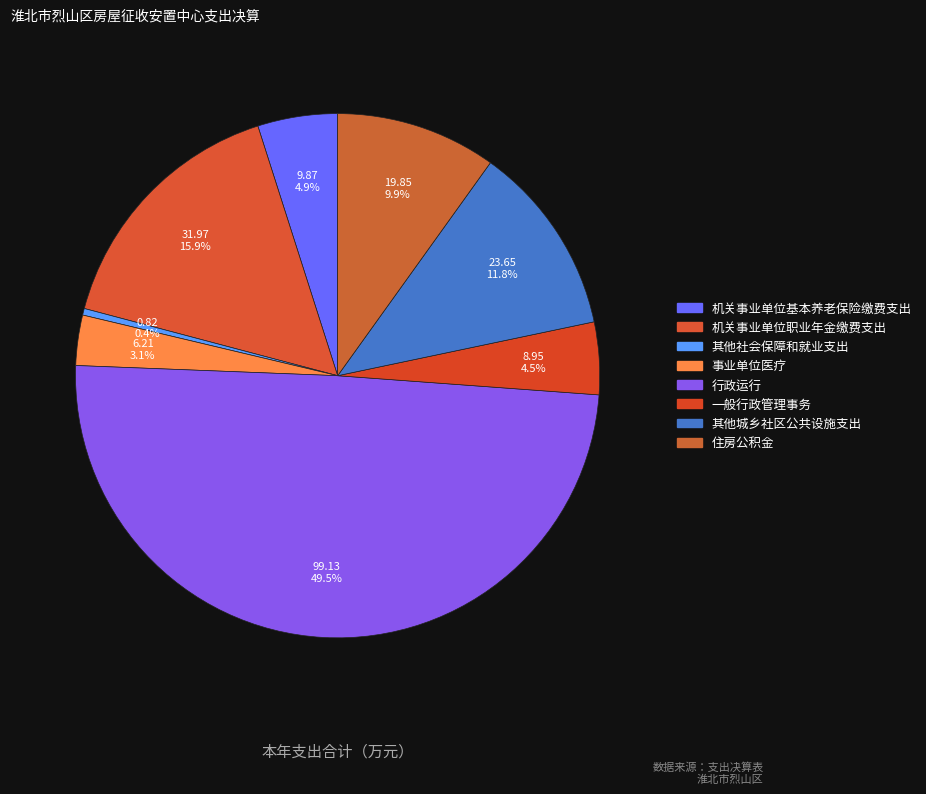

Does 机关事业单位职业年金缴费支出 account for over 50% of the chart?

No